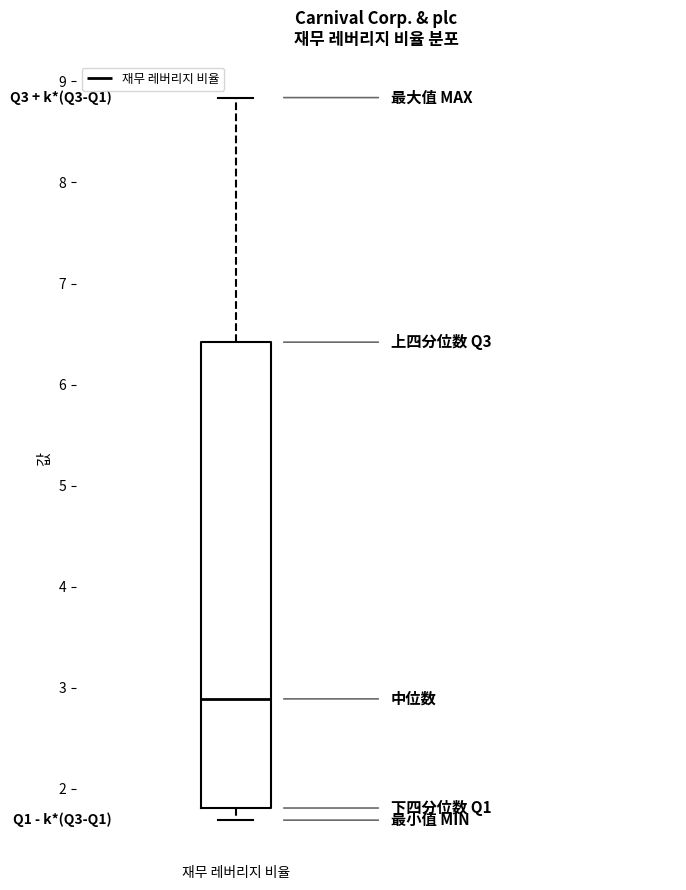

Transcribe this box plot: give where the median line is, the range the box spans, and where the two whiskers end, as read against the y-axis. The values are not printed on the chart, so give them approximately, as read against the axis.

median 2.9, box 1.8 to 6.4, whiskers 1.7 to 8.8